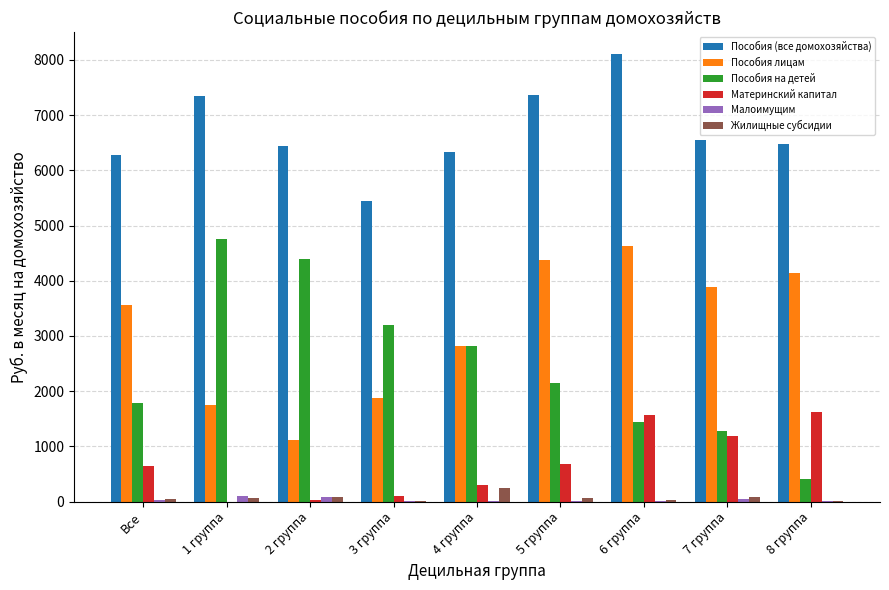

What is the total value across all series at 2 группа?

12125.1